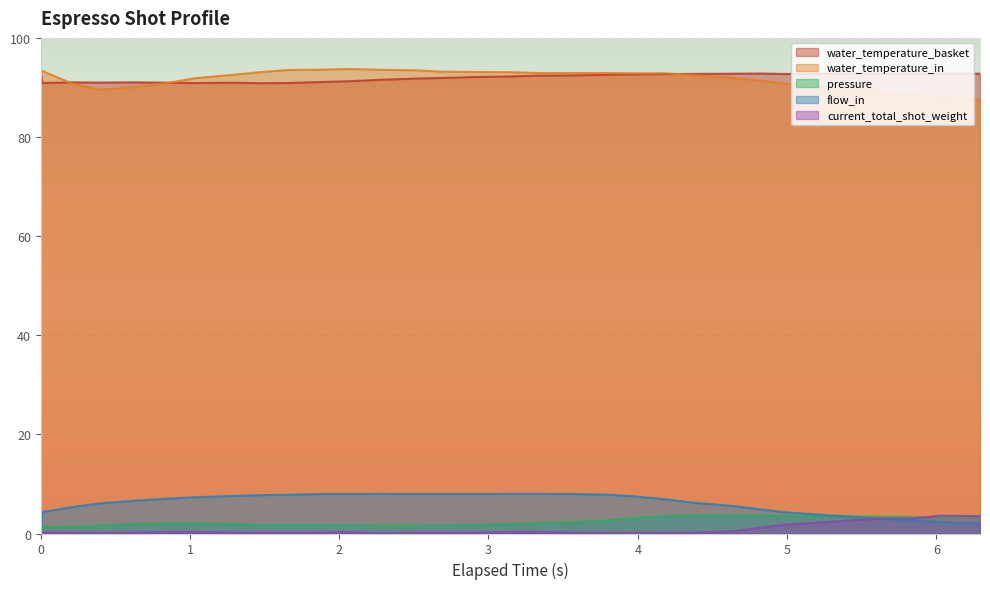

Between 0.0 and 6.293, which series saw the biggest shift?

water_temperature_in